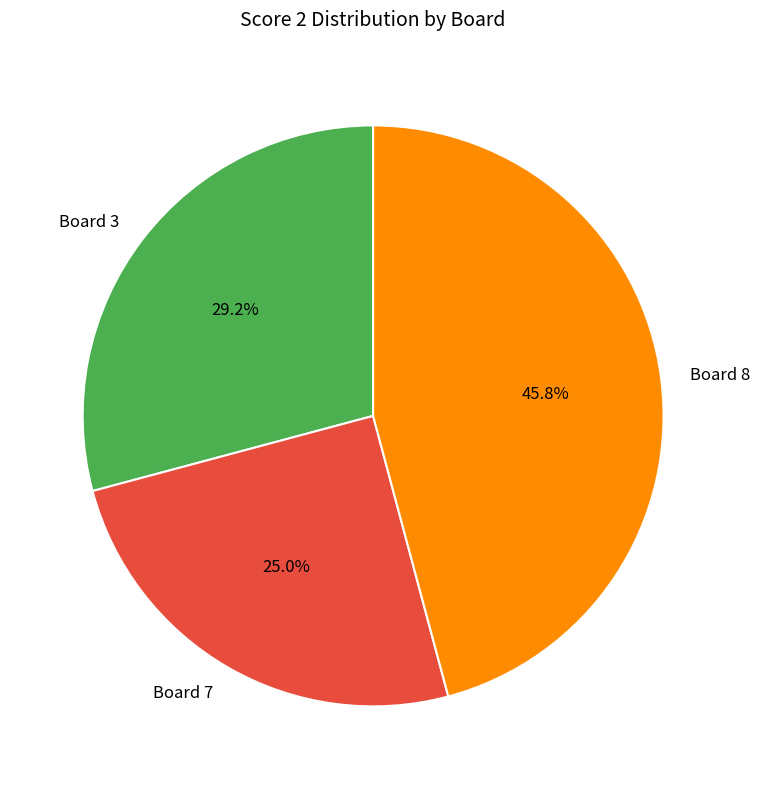

The Board 3 slice represents 29% of the pie. True or false?

True